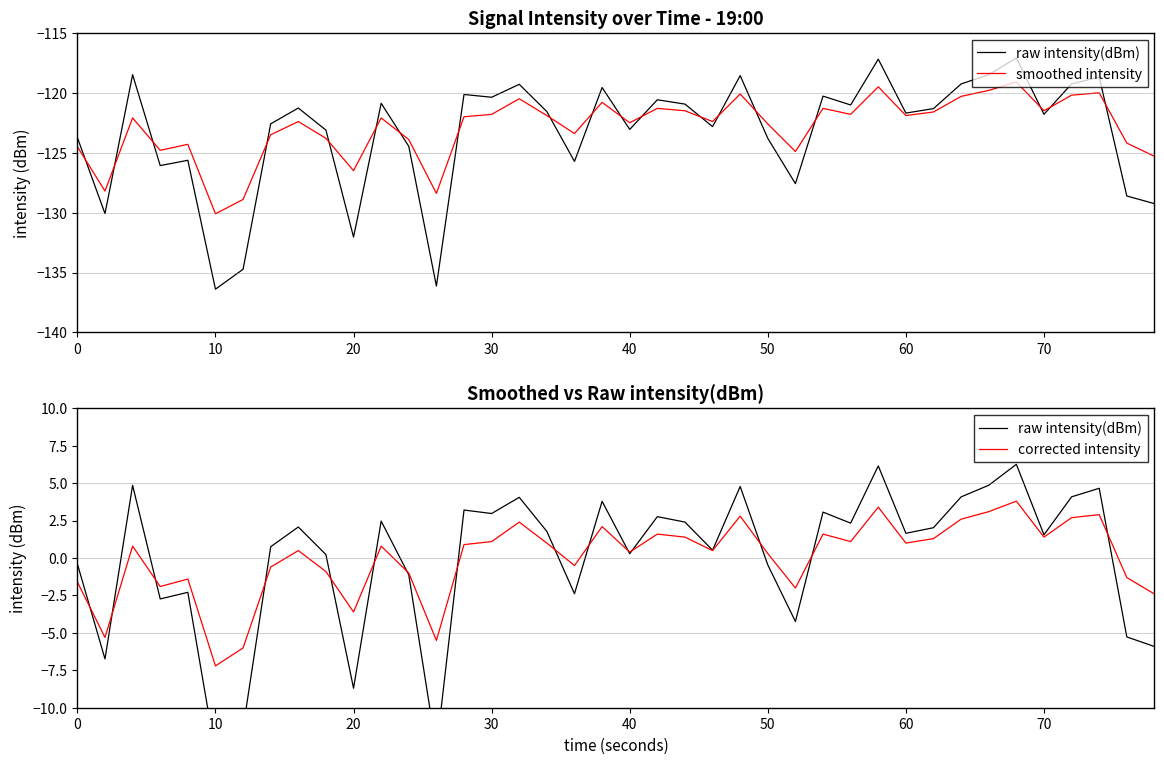

Reading left to right, list all the values displayed in this chart.

raw intensity(dBm): -0.4	-6.7	4.9	-2.7	-2.3	-13.1	-11.4	0.7	2.1	0.2	-8.7	2.5	-1.1	-12.8	3.2	3.0	4.0	1.8	-2.4	3.8	0.3	2.8	2.4	0.5	4.8	-0.5	-4.2	3.1	2.3	6.1	1.6	2.0	4.1	4.9	6.3	1.5	4.1	4.7	-5.3	-5.9
smoothed intensity: -124.5	-128.2	-122.1	-124.8	-124.3	-130.1	-128.9	-123.5	-122.4	-123.8	-126.5	-122.1	-123.9	-128.4	-122.0	-121.8	-120.5	-121.9	-123.4	-120.8	-122.5	-121.3	-121.5	-122.4	-120.1	-122.6	-124.9	-121.3	-121.8	-119.5	-121.9	-121.6	-120.3	-119.8	-119.1	-121.5	-120.2	-120.0	-124.2	-125.3
corrected intensity: -1.6	-5.3	0.8	-1.9	-1.4	-7.2	-6.0	-0.6	0.5	-0.9	-3.6	0.8	-1.0	-5.5	0.9	1.1	2.4	1.0	-0.5	2.1	0.4	1.6	1.4	0.5	2.8	0.3	-2.0	1.6	1.1	3.4	1.0	1.3	2.6	3.1	3.8	1.4	2.7	2.9	-1.3	-2.4